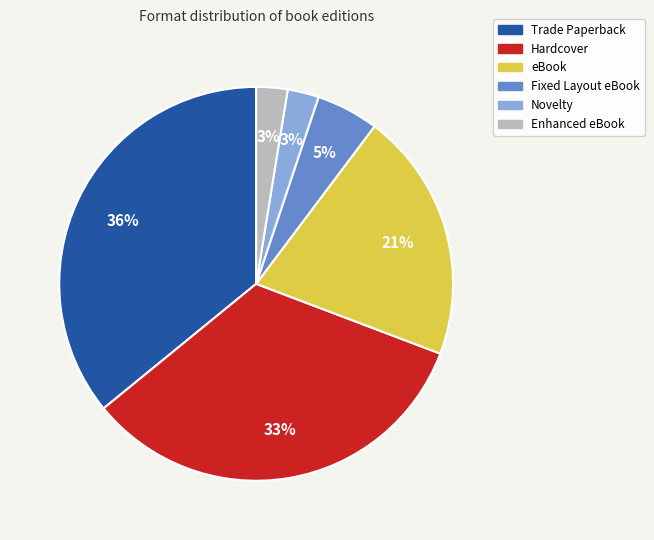

Is it true that Fixed Layout eBook is 5% of the pie?

True